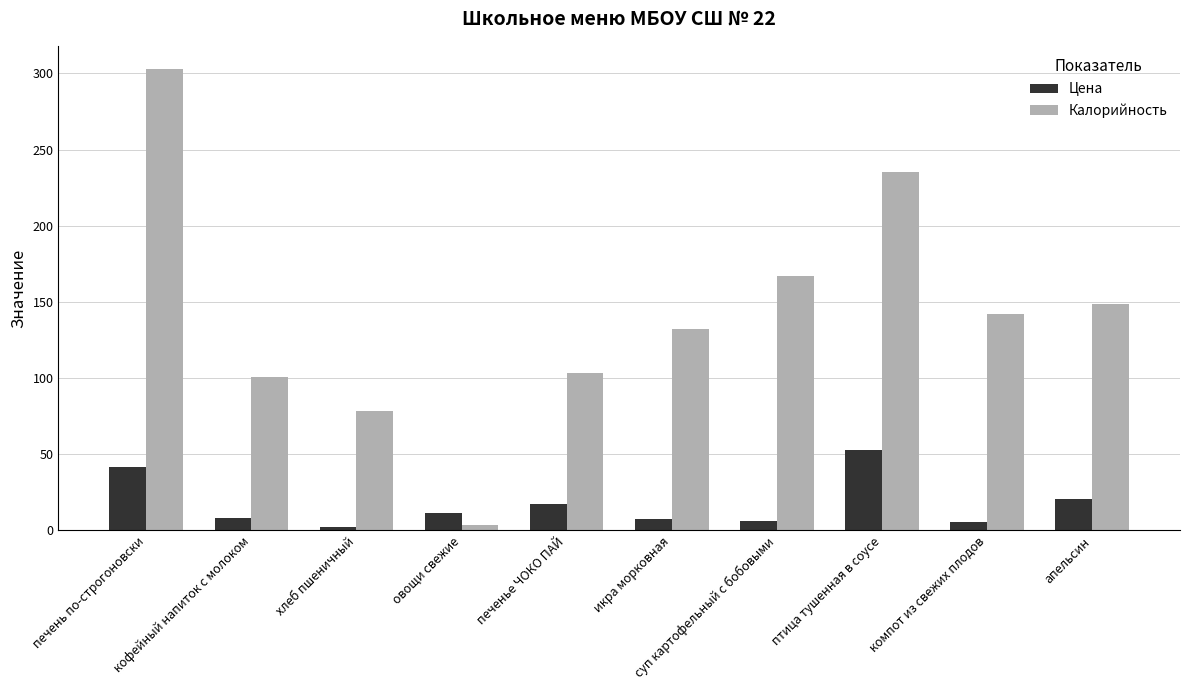

At which label is Цена closest to 27?

апельсин